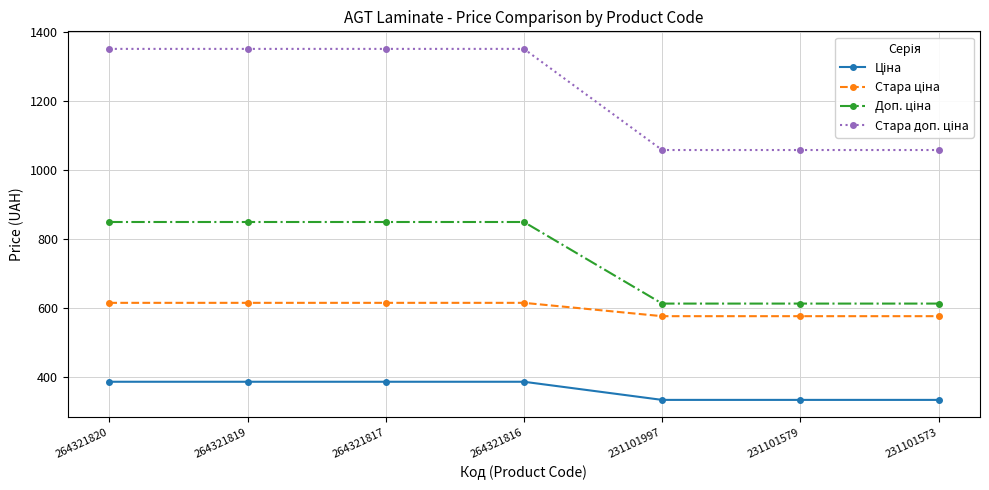

At how many categories does at least one series exceed 1330?

4